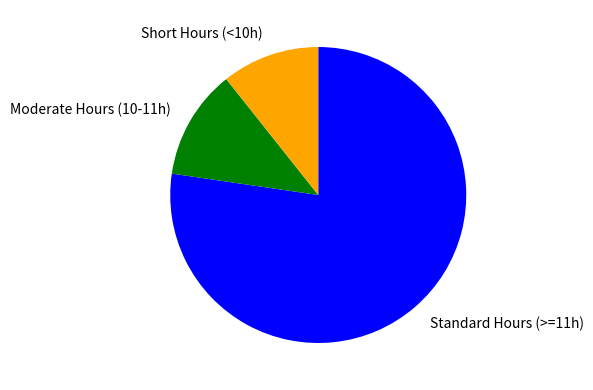

Is the sum of Standard Hours (>=11h) and Moderate Hours (10-11h) greater than half?

Yes